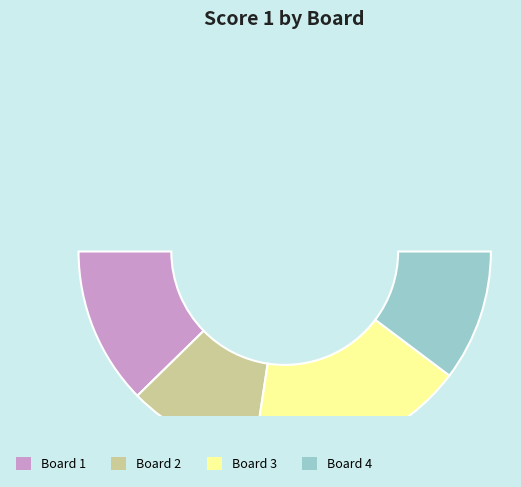

Between Board 1 and Board 2, which is larger?

Board 1